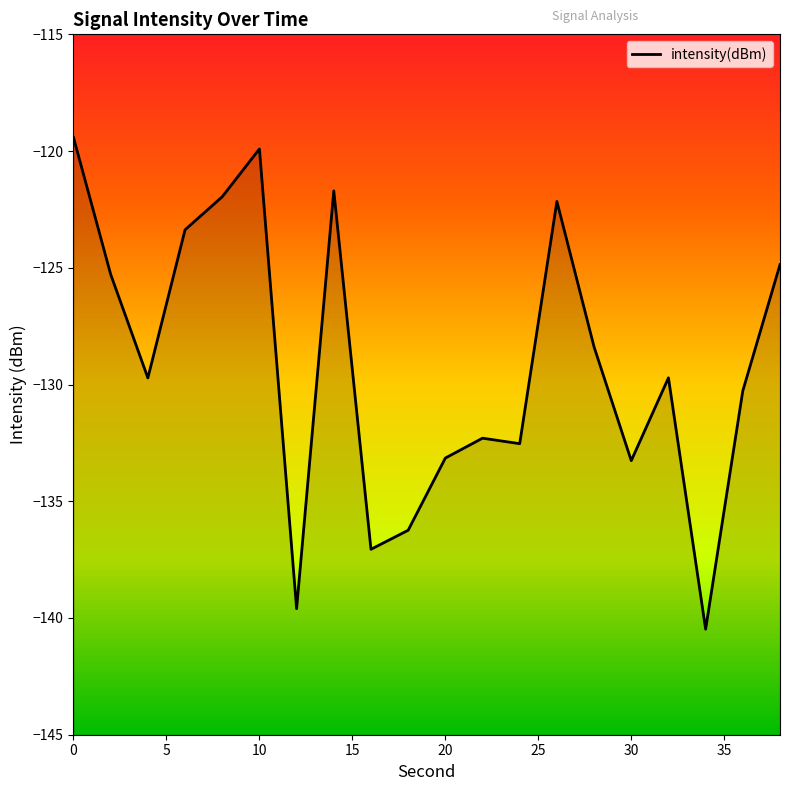

How many lines are shown in the chart?

1